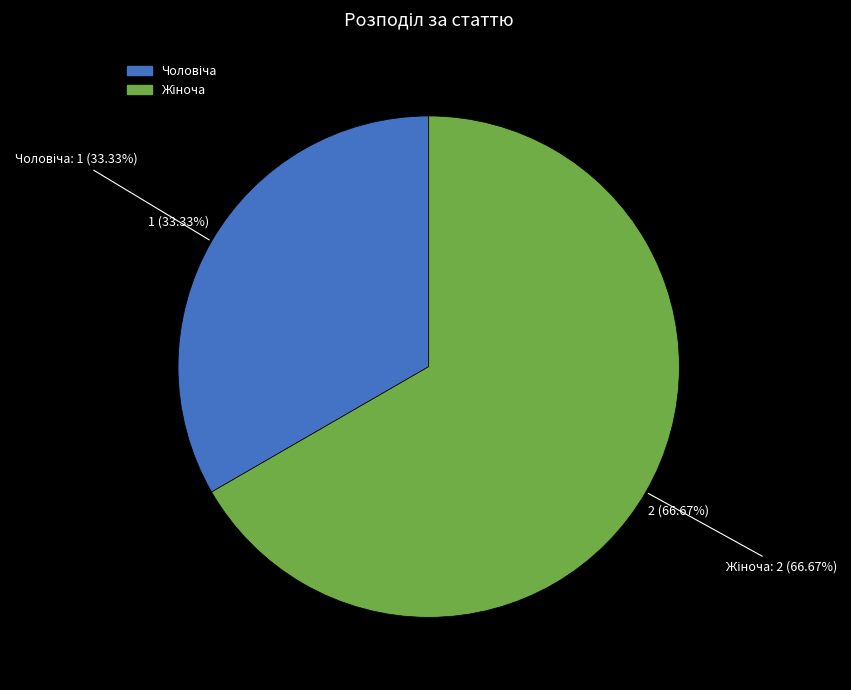

Which has a higher value, Чоловіча or Жіноча?

Жіноча